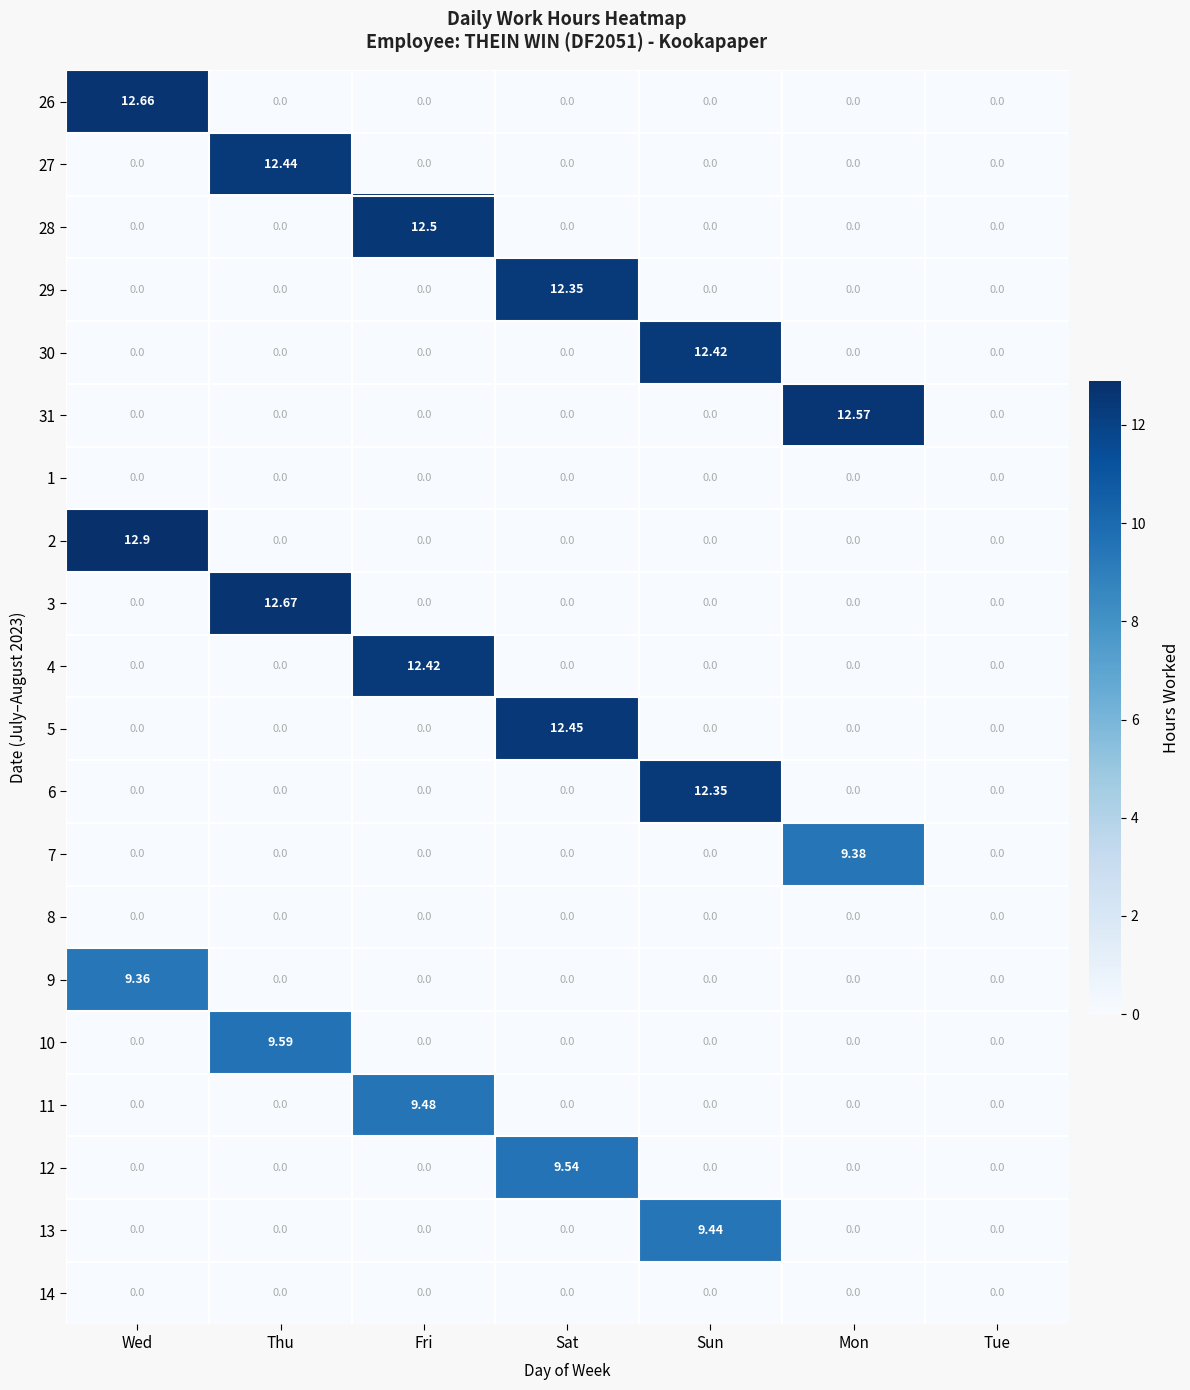

At which category is the sum across all series the highest?

Wed